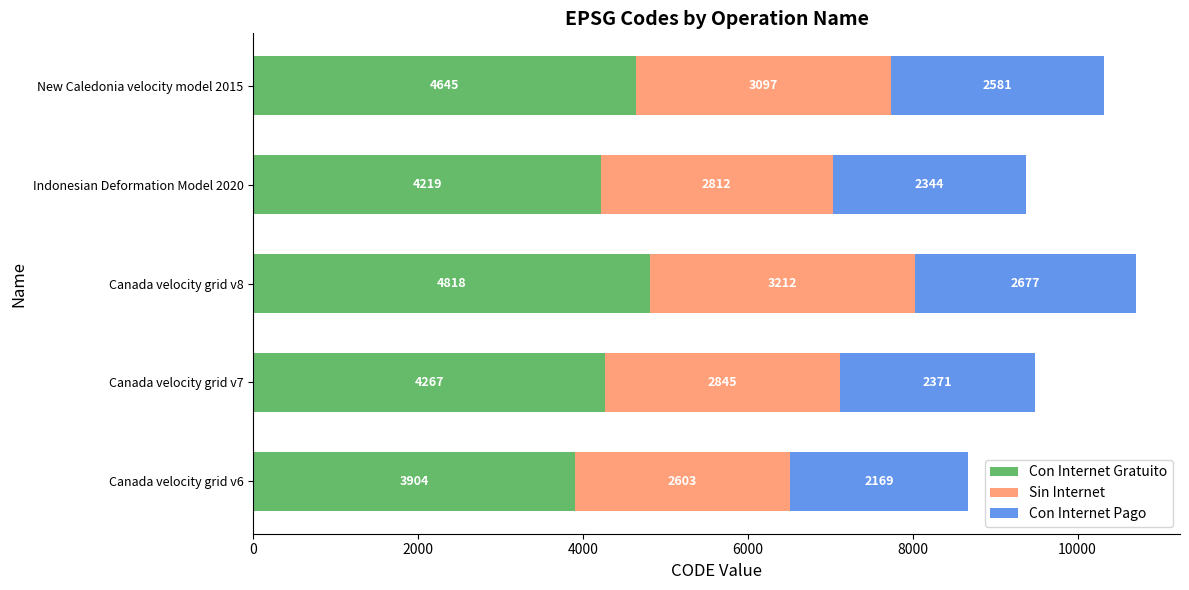

At which category is the sum across all series the highest?

Canada velocity grid v8